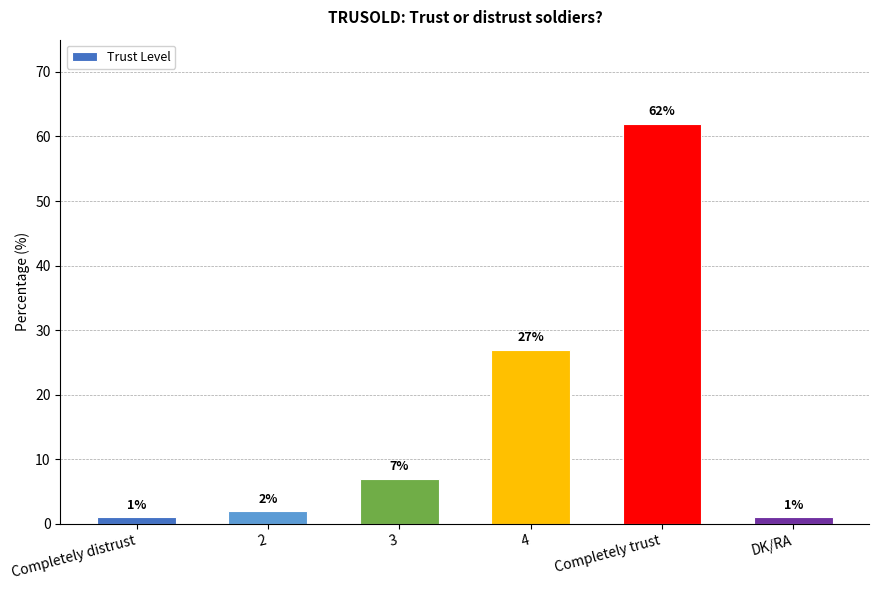

The value at 2 is 2. True or false?

True